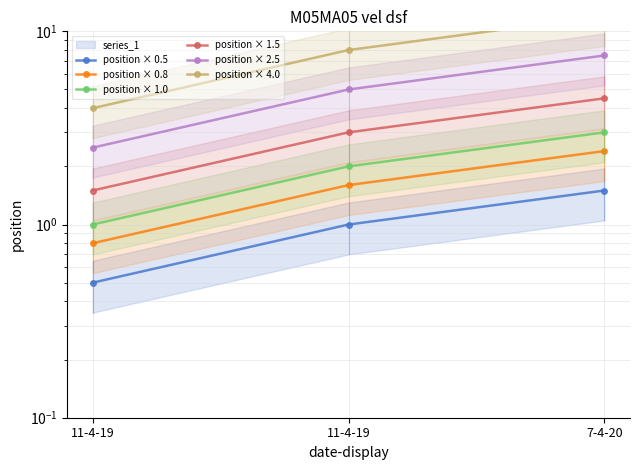

How many position × 0.8 values are between 0 and 2?

2